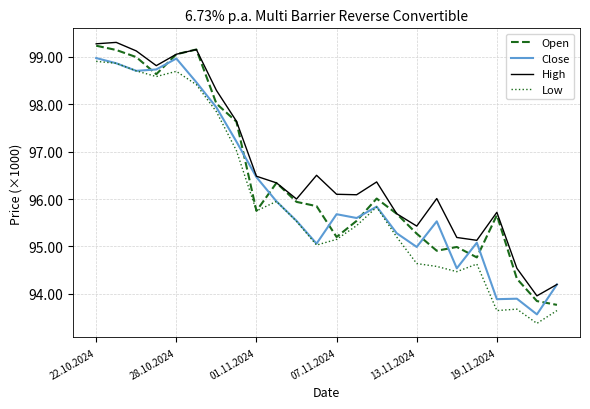

What are all the series names shown in the legend?

Open, Close, High, Low